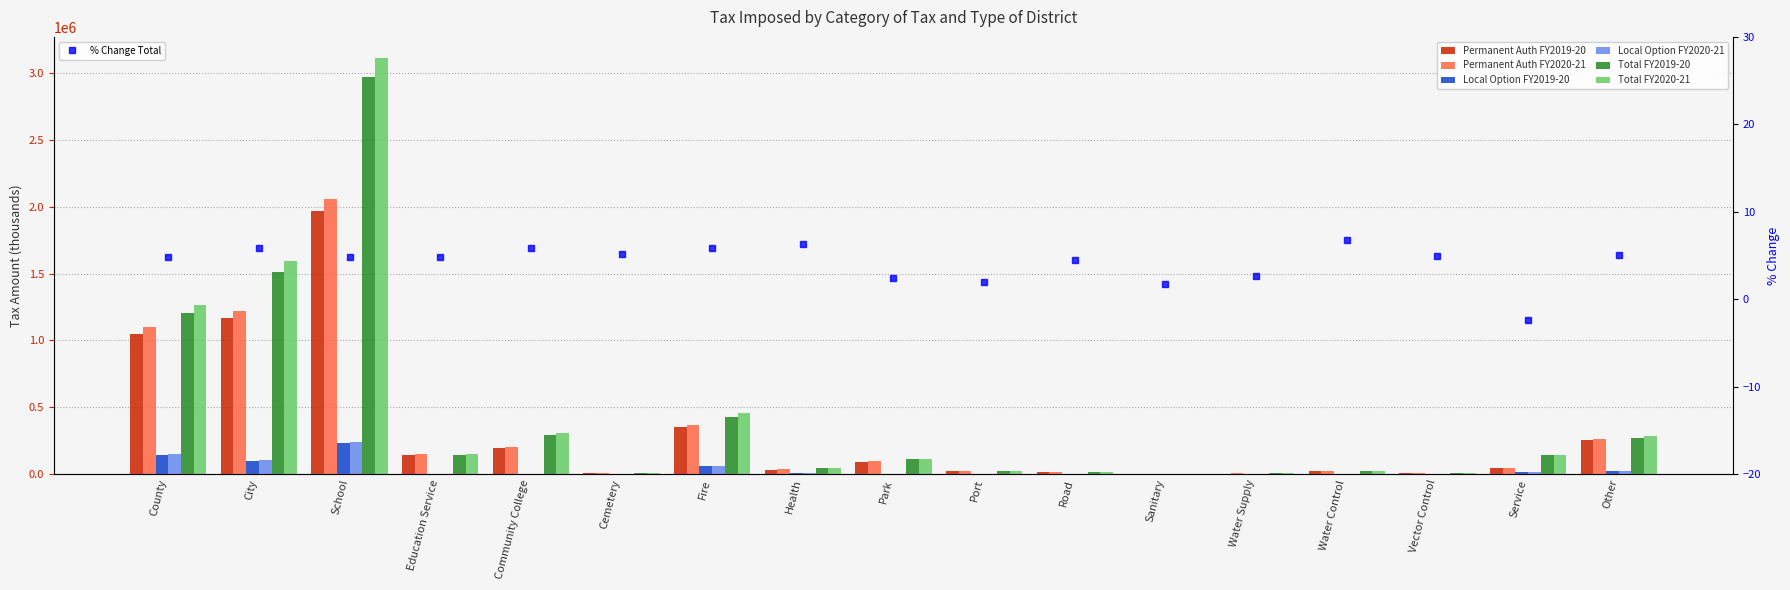

At how many categories does at least one series exceed 1806025?

1